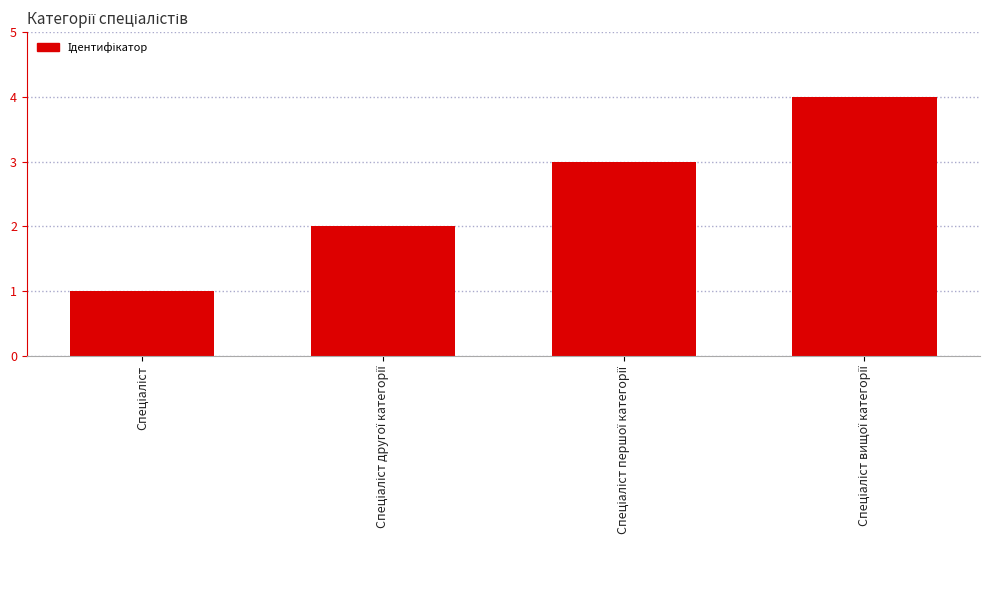

Are the bars horizontal?

No